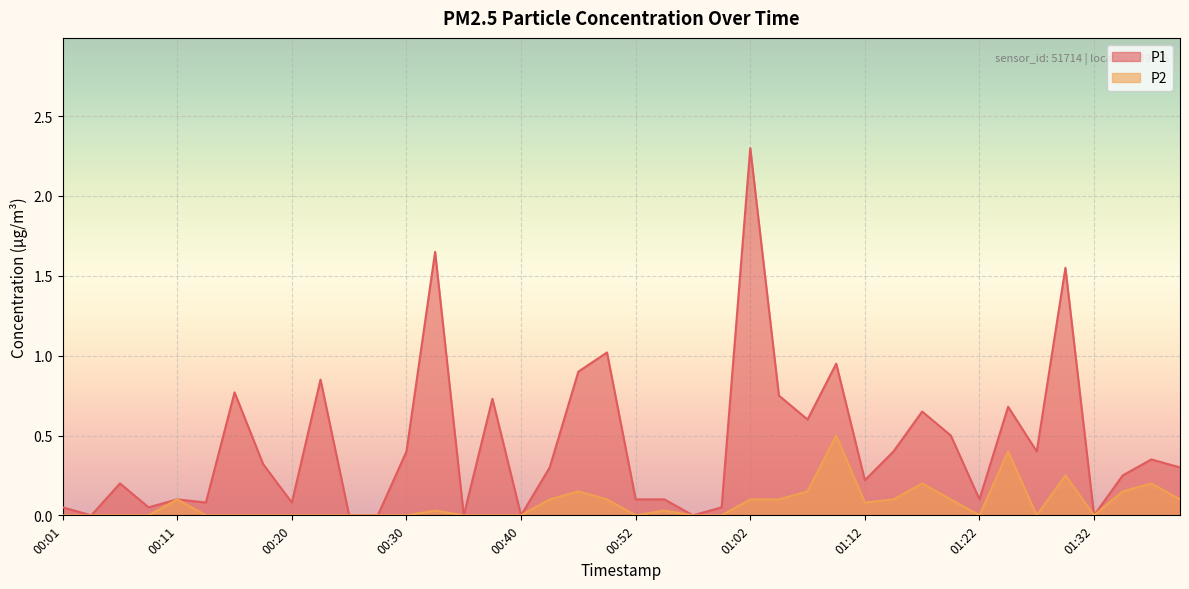

What are all the series names shown in the legend?

P1, P2